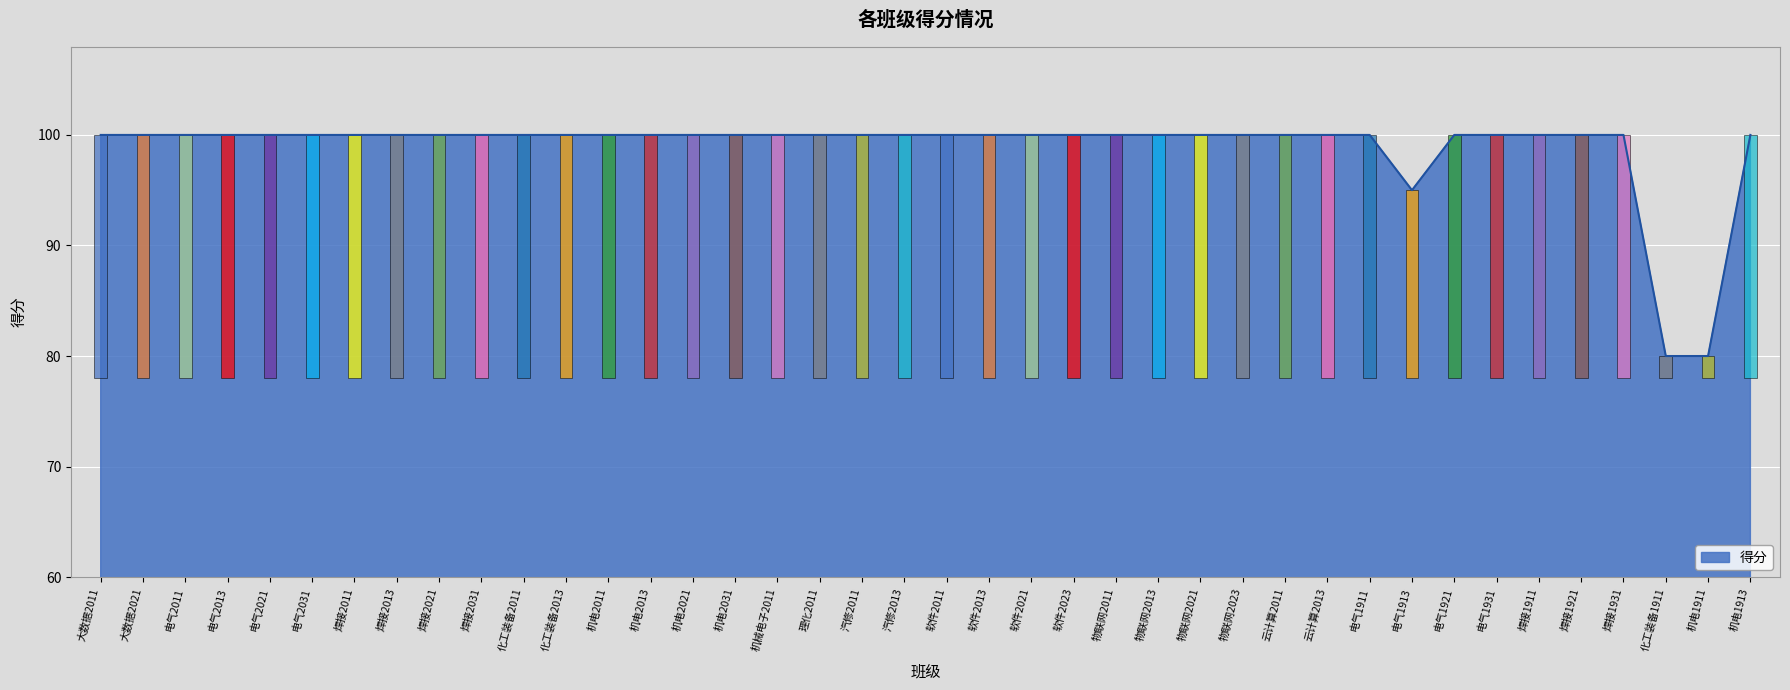

Reading right to left, transcribe all the data shown in this chart.

100	80	80	100	100	100	100	100	95	100	100	100	100	100	100	100	100	100	100	100	100	100	100	100	100	100	100	100	100	100	100	100	100	100	100	100	100	100	100	100